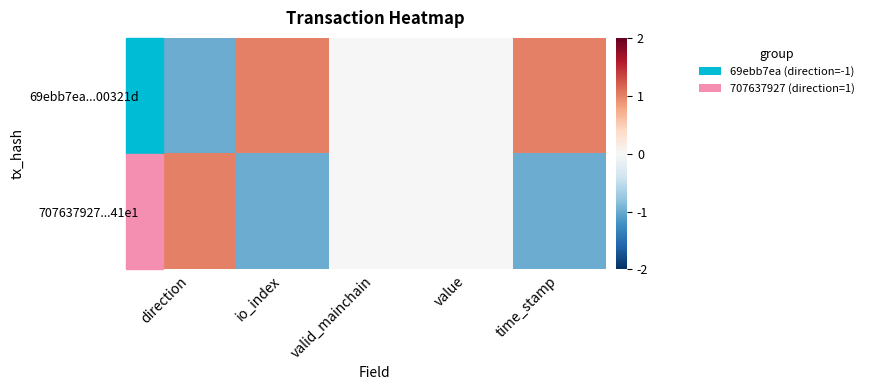

Reading left to right, list all the values displayed in this chart.

69ebb7ea...00321d: direction=-1	io_index=1	valid_mainchain=0	value=0	time_stamp=1
707637927...41e1: direction=1	io_index=-1	valid_mainchain=0	value=0	time_stamp=-1